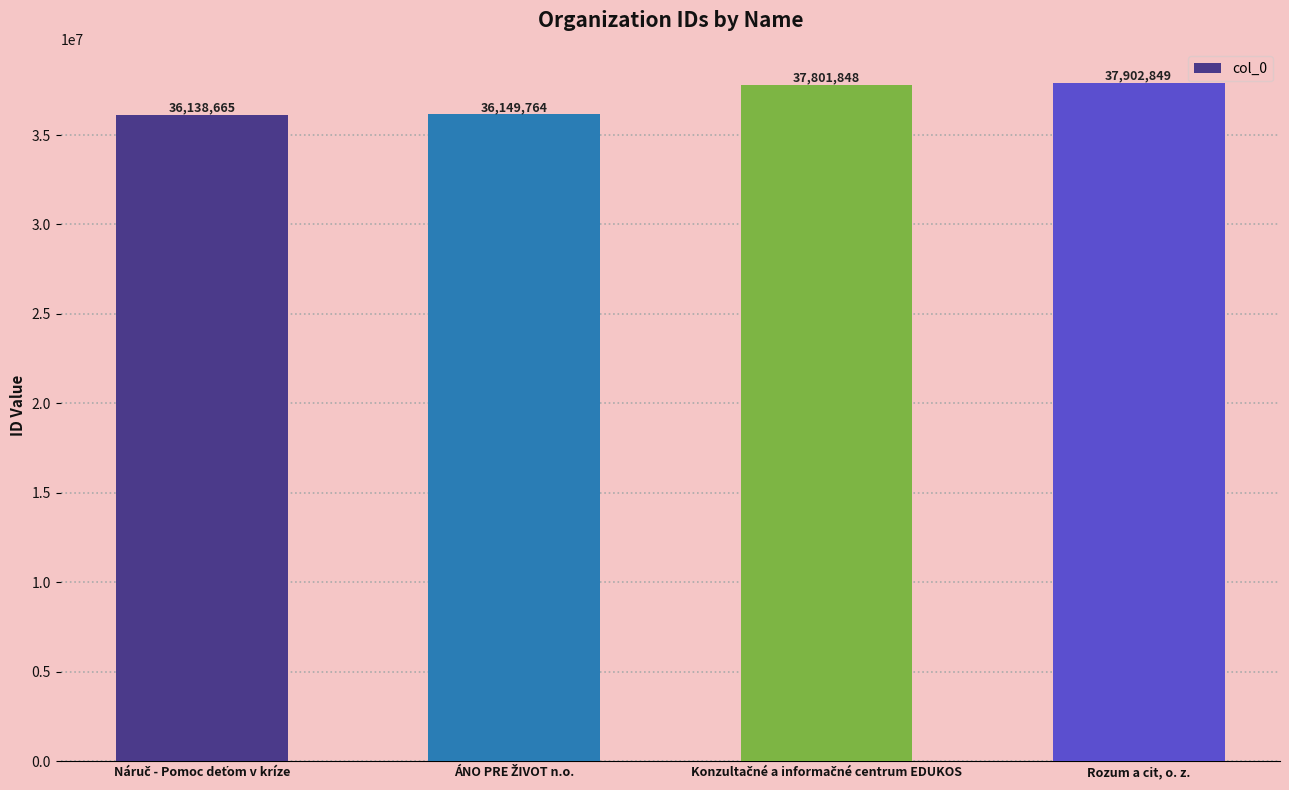

At which category does the chart reach its peak across all series?

Rozum a cit, o. z.